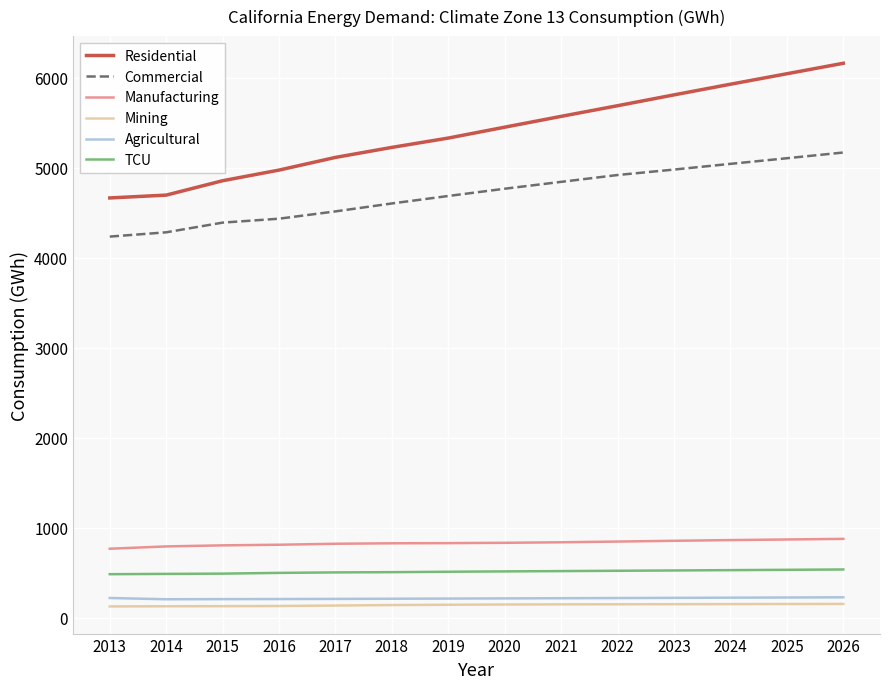

What are all the series names shown in the legend?

Residential, Commercial, Manufacturing, Mining, Agricultural, TCU